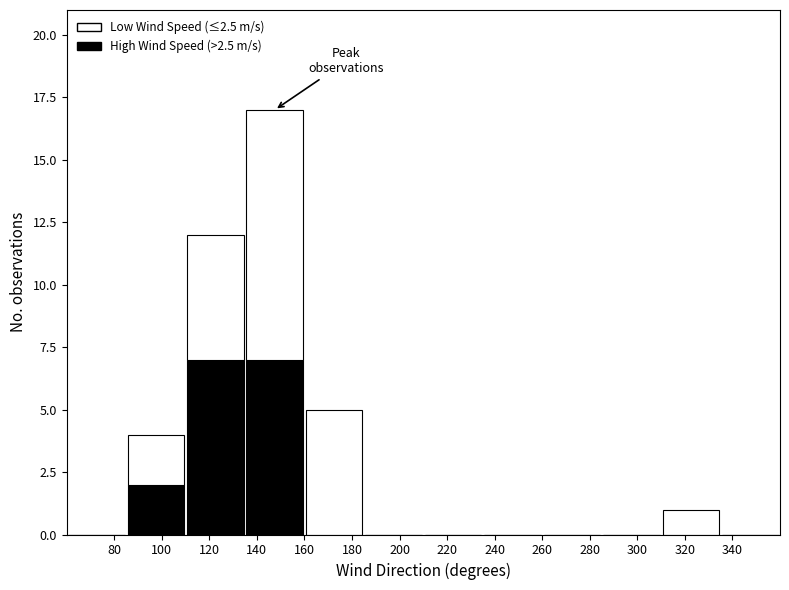

Reading left to right, list every stacked bar in this chart as the range it spans on the x-axis followed by its total height. The values are not printed on the chart, so give them approximately, as read against the axis.

60 to 85: 0
85 to 110: 4
110 to 135: 12
135 to 160: 17
160 to 185: 5
185 to 210: 0
210 to 235: 0
235 to 260: 0
260 to 285: 0
285 to 310: 0
310 to 335: 1
335 to 360: 0